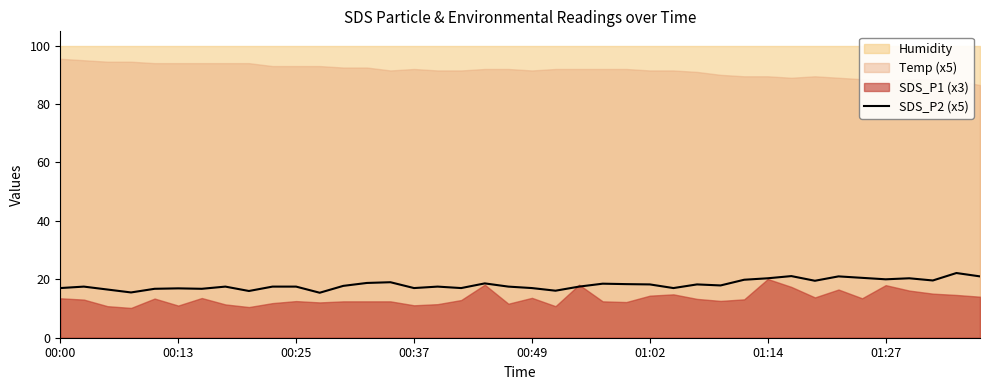

The value at 31 is 33.0. True or false?

False